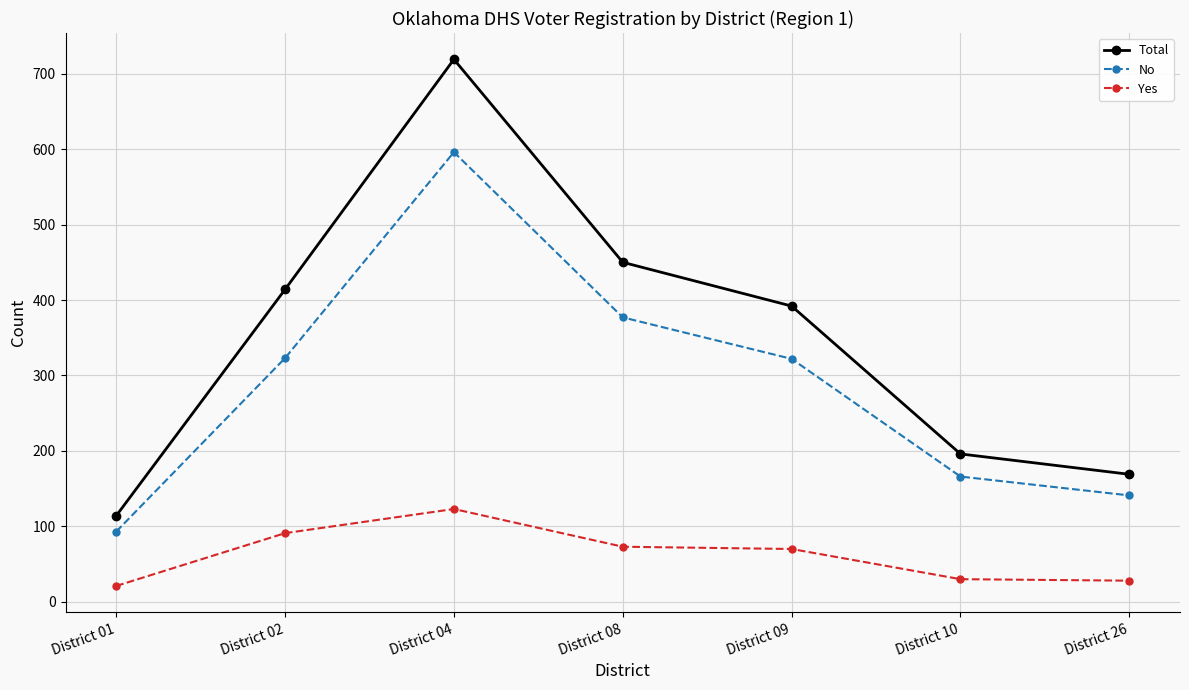

Count the number of categories in the chart.

7